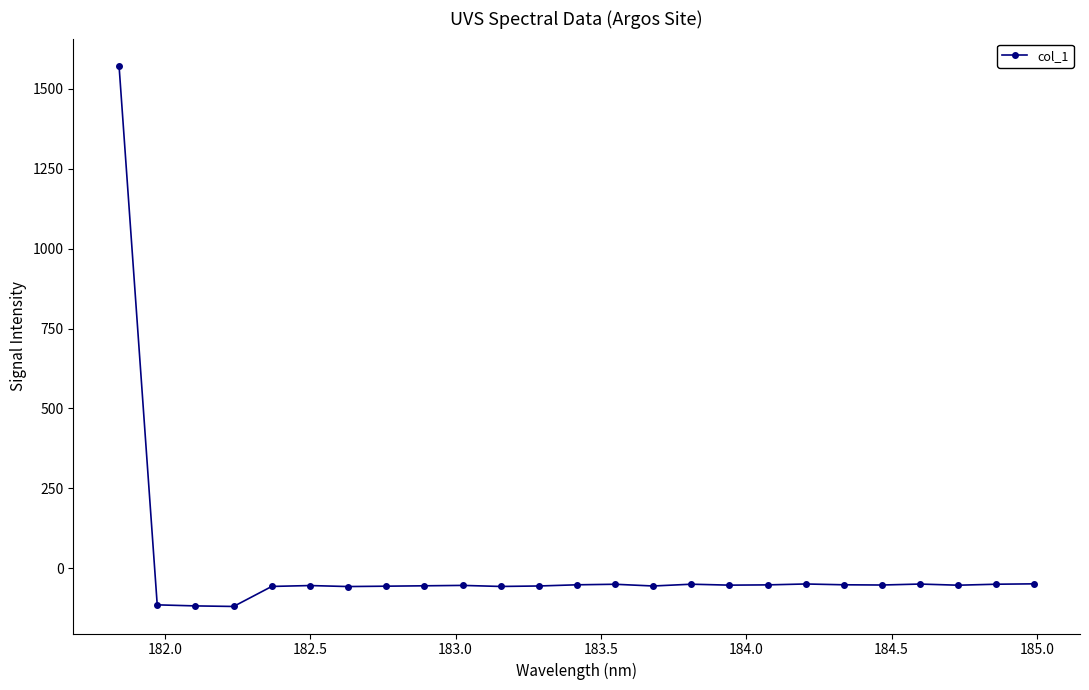

True or false: the data has more than 1 interior local peaks.

True